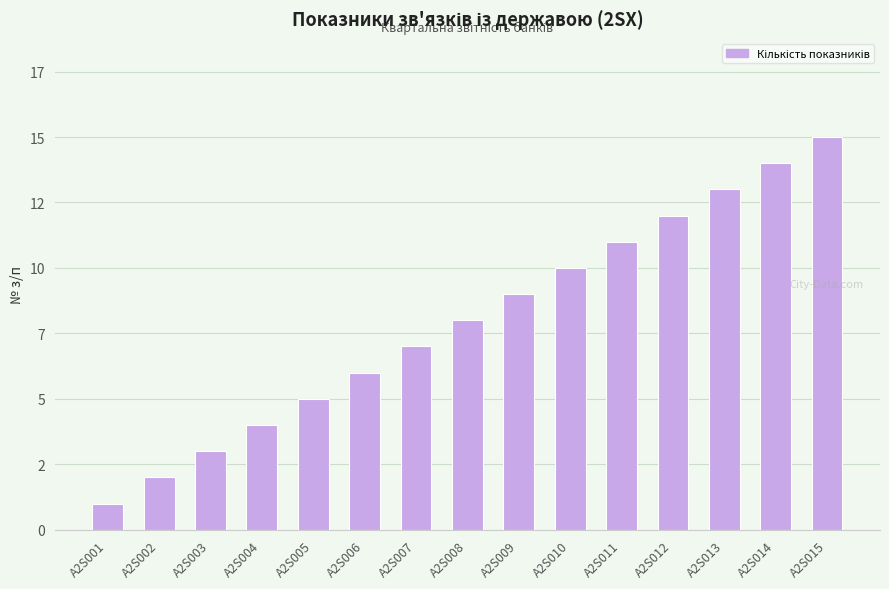

Reading right to left, transcribe all the data shown in this chart.

15	14	13	12	11	10	9	8	7	6	5	4	3	2	1